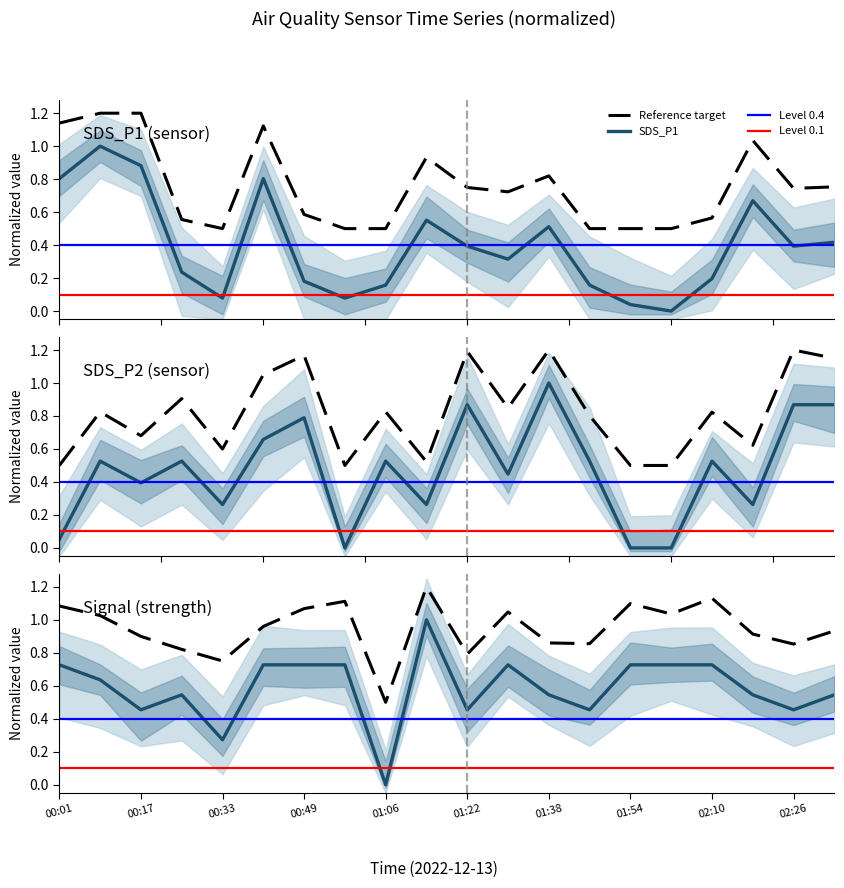

What is the sum of the Signal values at 01:22 and 02:26?

0.9